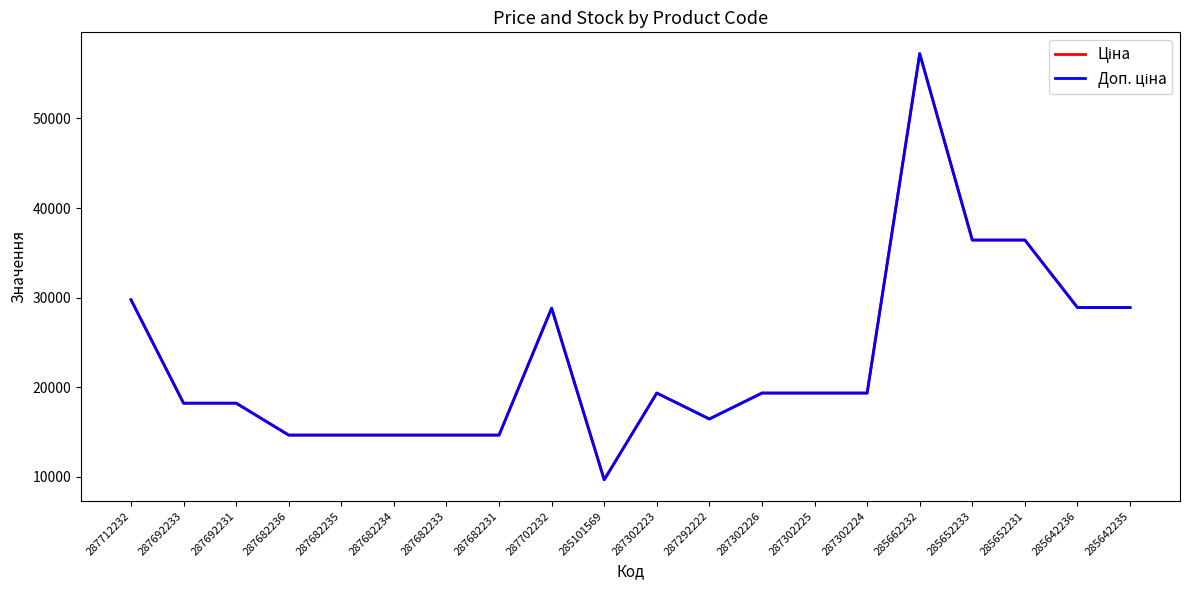

At how many categories does at least one series exceed 10501?

19